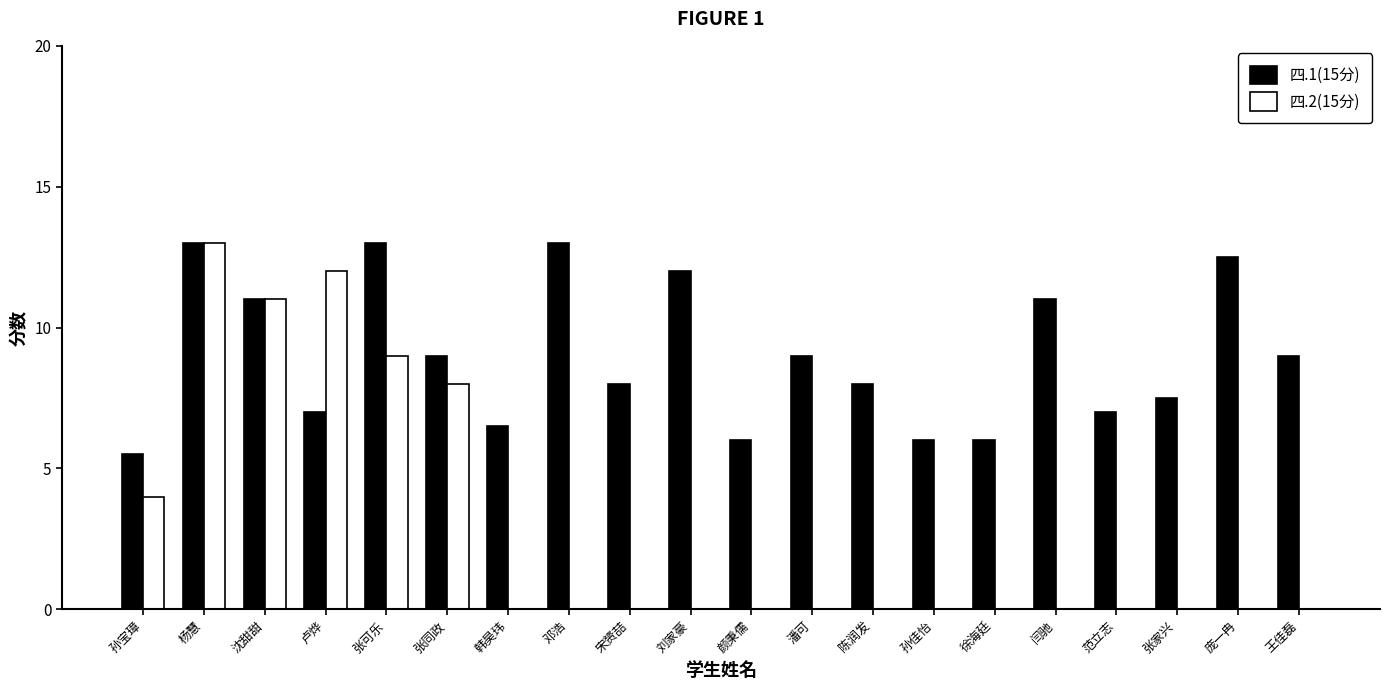

Reading left to right, transcribe all the data shown in this chart.

四.1(15分): 5.5	13.0	11.0	7.0	13.0	9.0	6.5	13.0	8.0	12.0	6.0	9.0	8.0	6.0	6.0	11.0	7.0	7.5	12.5	9.0
四.2(15分): 4.0	13.0	11.0	12.0	9.0	8.0	0.0	0.0	0.0	0.0	0.0	0.0	0.0	0.0	0.0	0.0	0.0	0.0	0.0	0.0